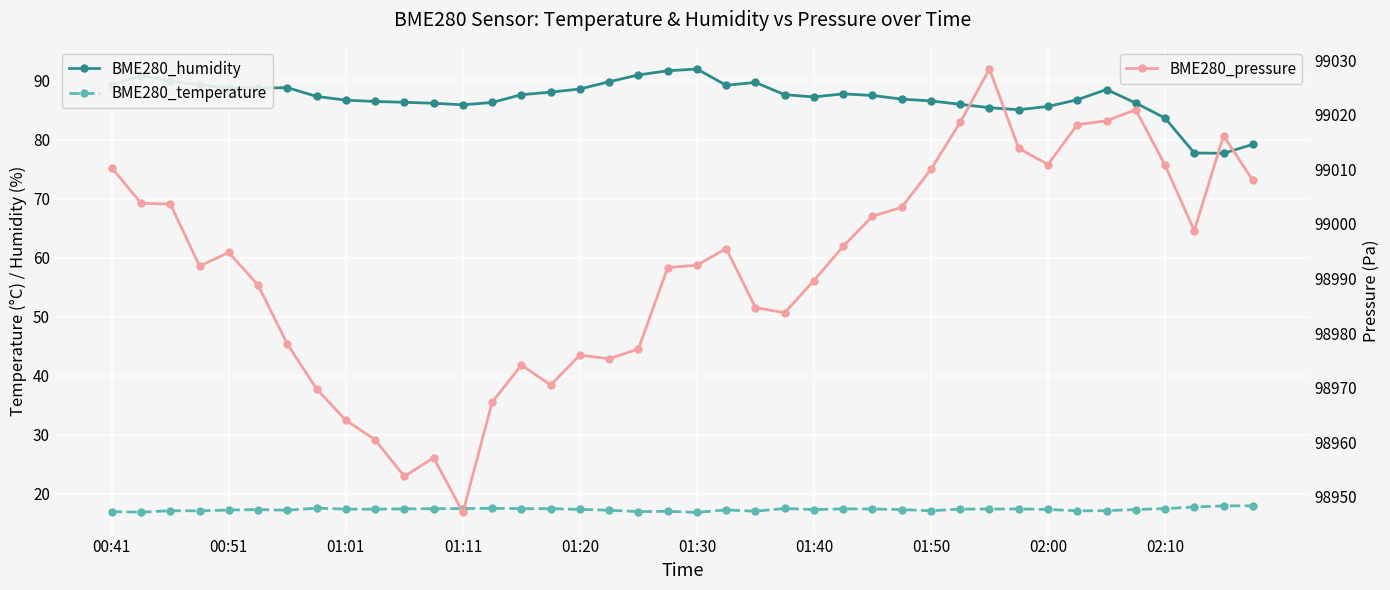

What is the value of the BME280_pressure point at the 37th from the left?

99010.8